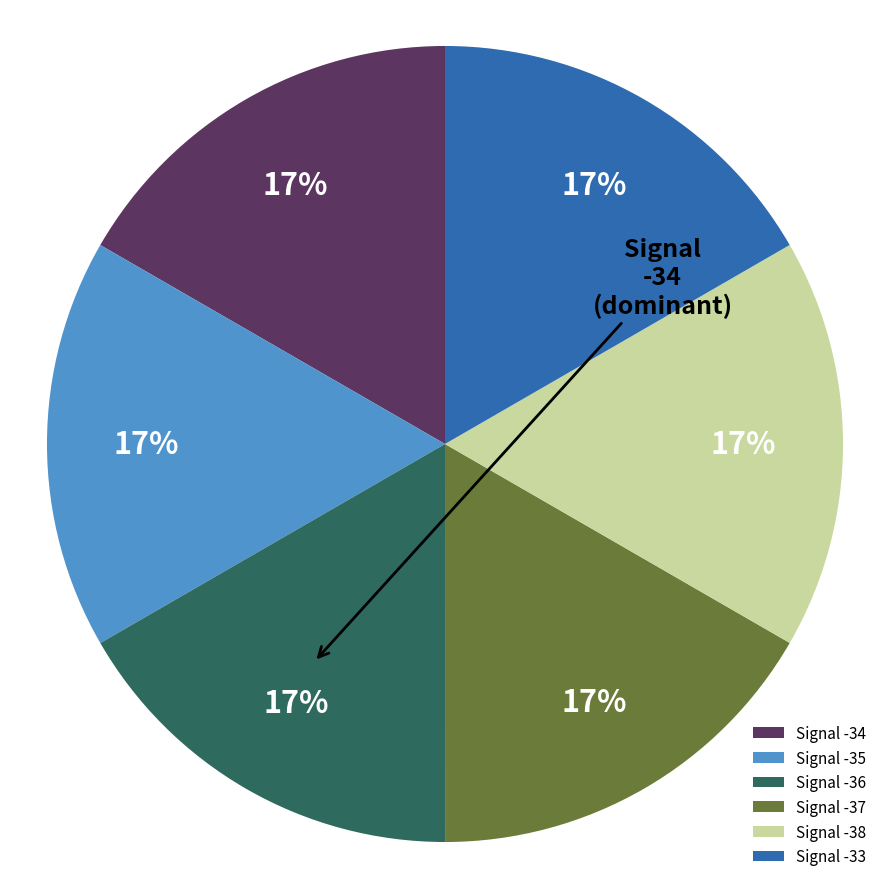

Is there any slice that represents more than half of the pie?

No